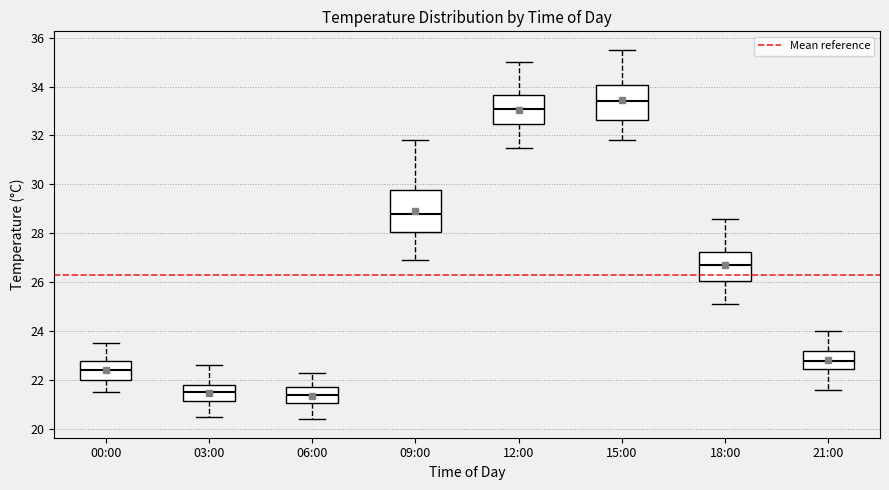

Reading left to right, read every box against the y-axis: the position of its median line, the range the box covers, and the ends of its whiskers. The values are not printed on the chart, so give them approximately, as read against the axis.

00:00: median 22.4, box 22.0 to 22.8, whiskers 21.6 to 23.6
03:00: median 21.6, box 21.2 to 21.8, whiskers 20.6 to 22.6
06:00: median 21.4, box 21.0 to 21.8, whiskers 20.4 to 22.4
09:00: median 28.8, box 28.0 to 29.8, whiskers 27.0 to 31.8
12:00: median 33.2, box 32.4 to 33.6, whiskers 31.6 to 35.0
15:00: median 33.4, box 32.6 to 34.0, whiskers 31.8 to 35.6
18:00: median 26.8, box 26.0 to 27.2, whiskers 25.2 to 28.6
21:00: median 22.8, box 22.4 to 23.2, whiskers 21.6 to 24.0